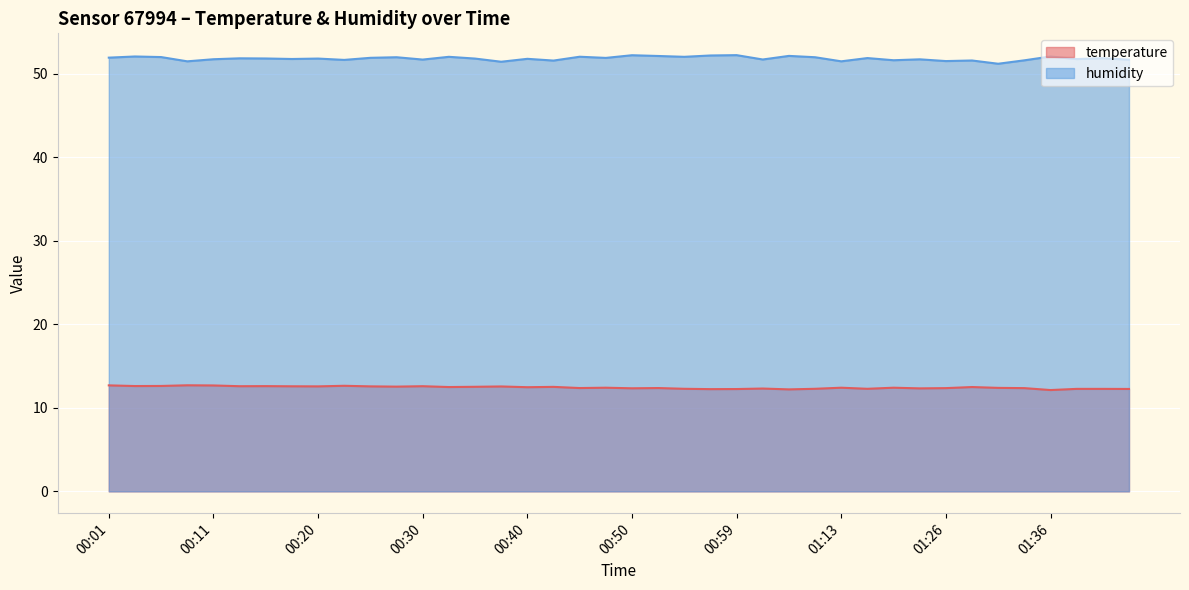

List the labels in order of humidity value, largest first.

00:59, 00:50, 00:57, 01:04, 00:52, 00:03, 01:36, 00:45, 00:33, 00:54, 00:06, 00:28, 01:10, 00:01, 00:25, 00:47, 01:15, 01:41, 00:13, 00:16, 00:20, 00:35, 00:40, 00:18, 01:38, 00:11, 01:20, 01:02, 00:30, 01:43, 00:23, 01:18, 01:33, 01:28, 00:42, 01:26, 00:08, 01:13, 00:37, 01:31